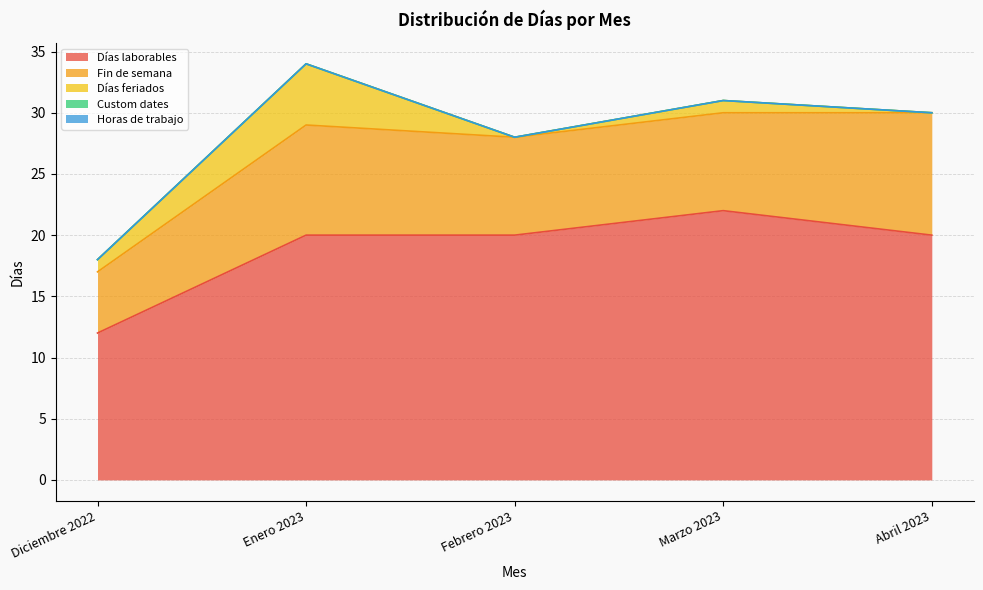

Count the number of categories in the chart.

5